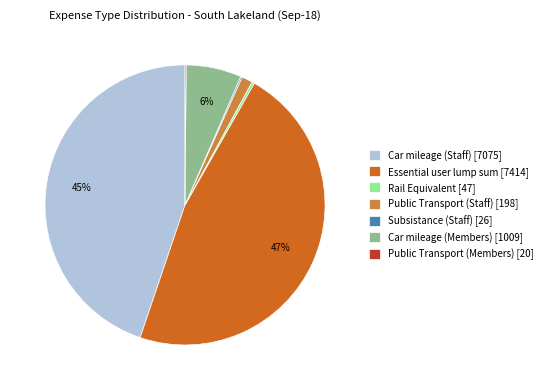

Which slice is the largest?

Essential user lump sum [7414]